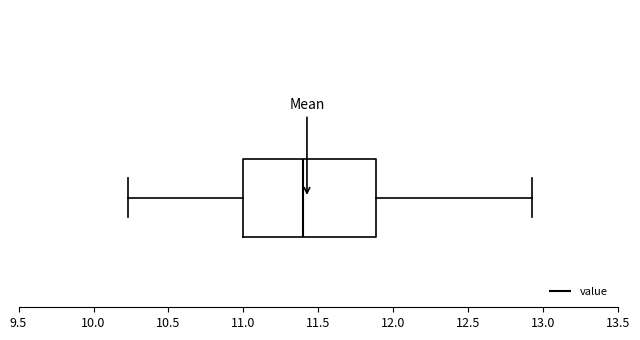

Transcribe this box plot: give where the median line is, the range the box spans, and where the two whiskers end, as read against the x-axis. The values are not printed on the chart, so give them approximately, as read against the axis.

median 11.40, box 11.00 to 11.90, whiskers 10.25 to 12.95